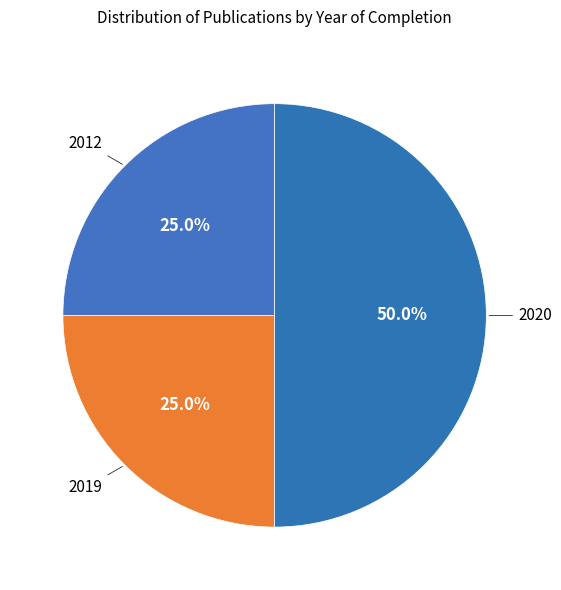

Does 2012 account for over 50% of the chart?

No